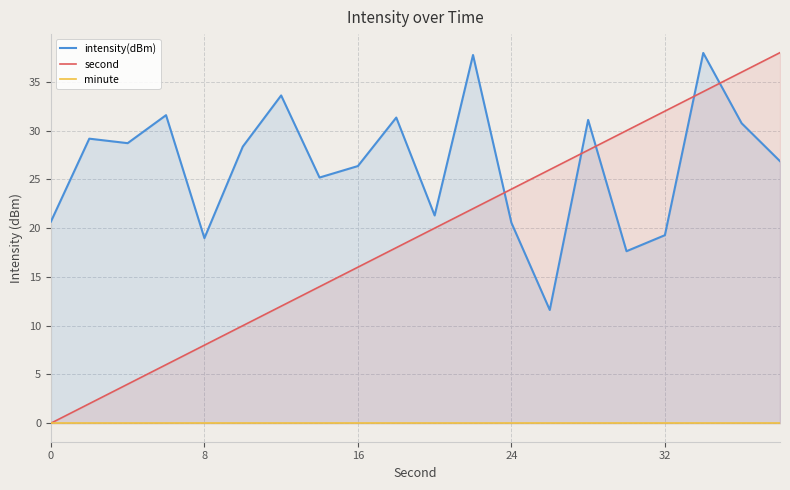

List the series in order of their peak value, highest first.

second, intensity(dBm), minute